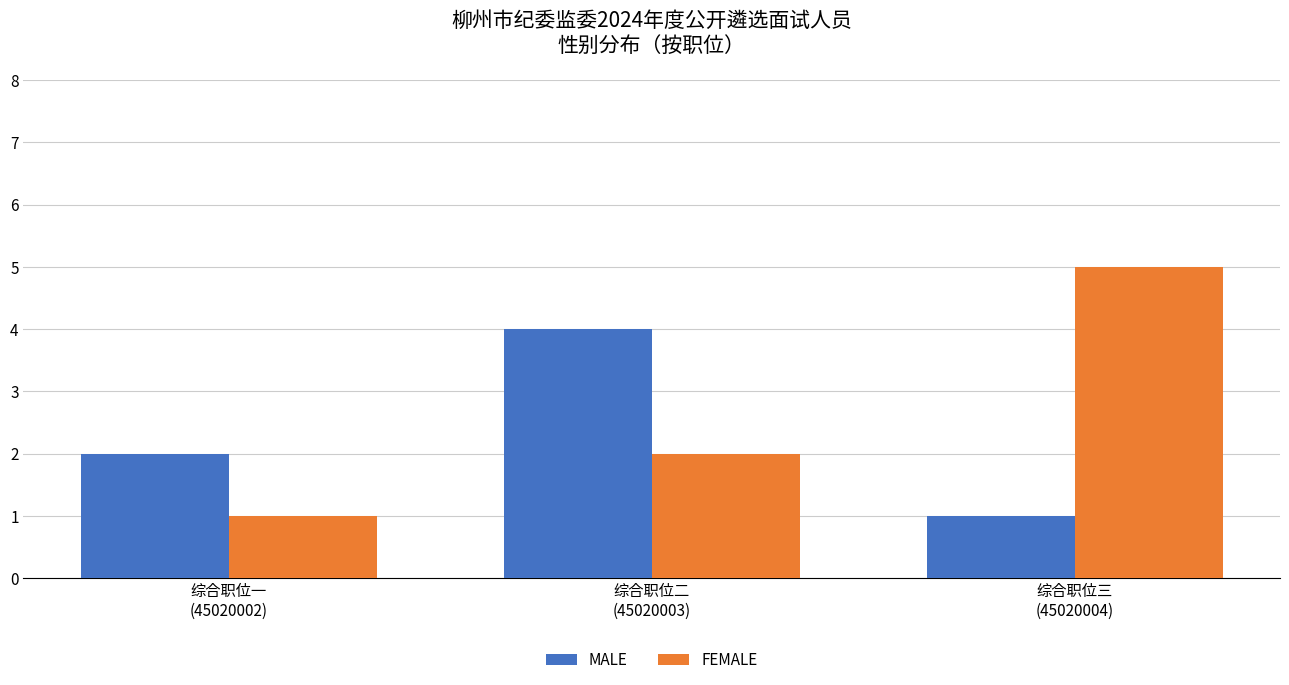

Is it true that FEMALE equals 1 at 综合职位一
(45020002)?

True